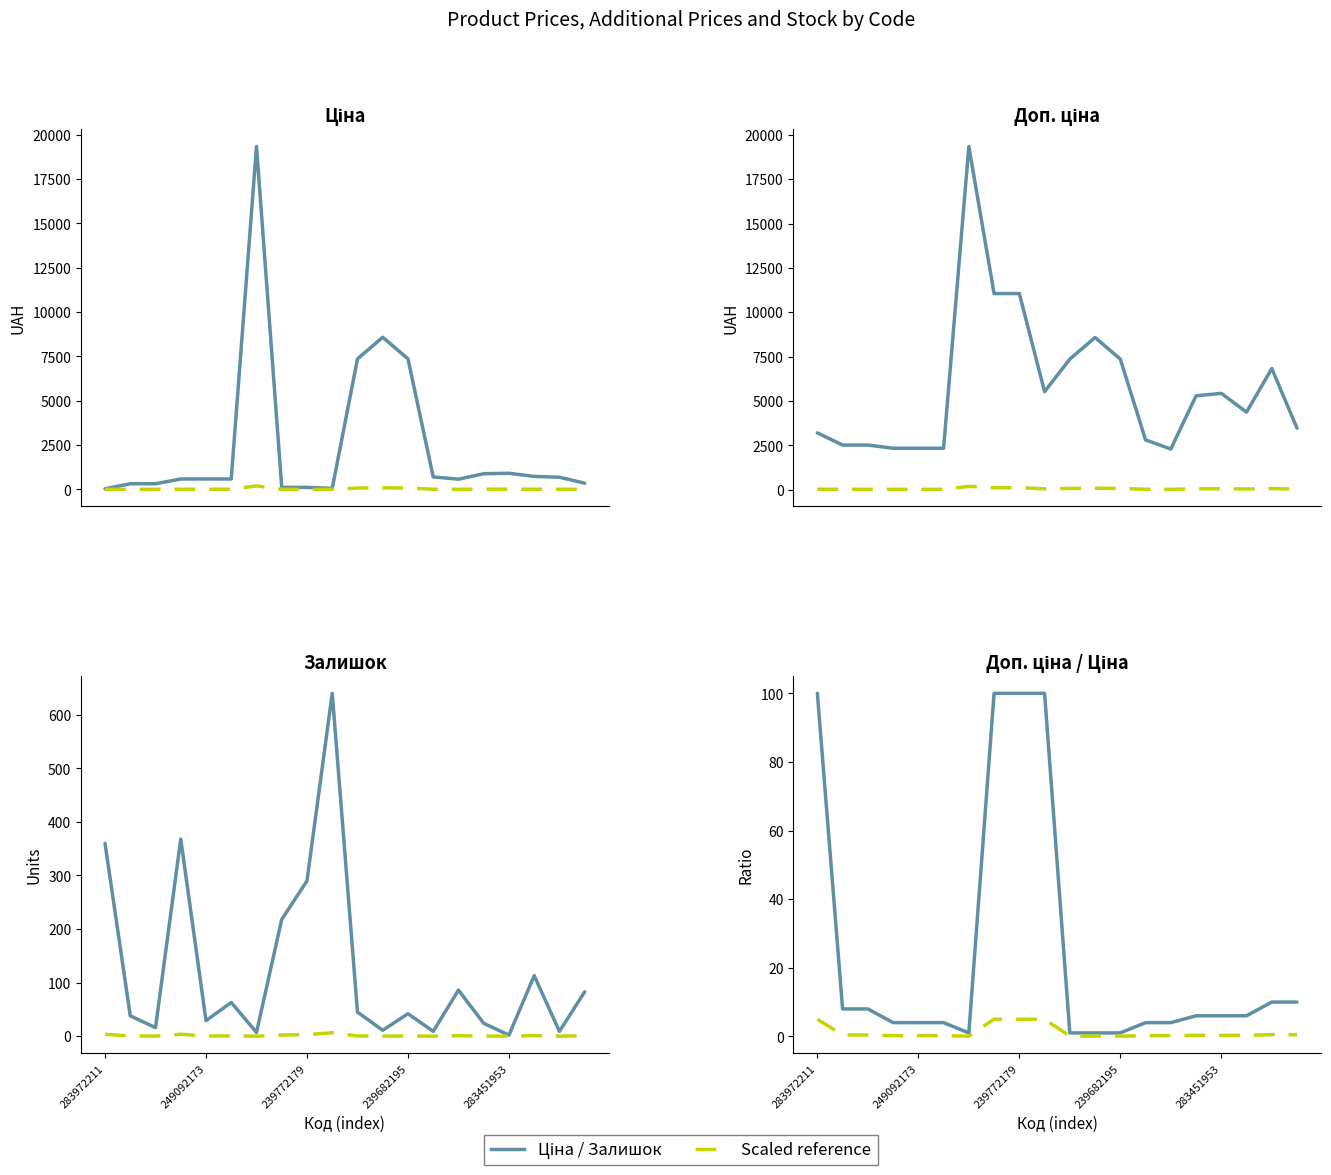

At which label does Доп. ціна first exceed 5292?

287302223